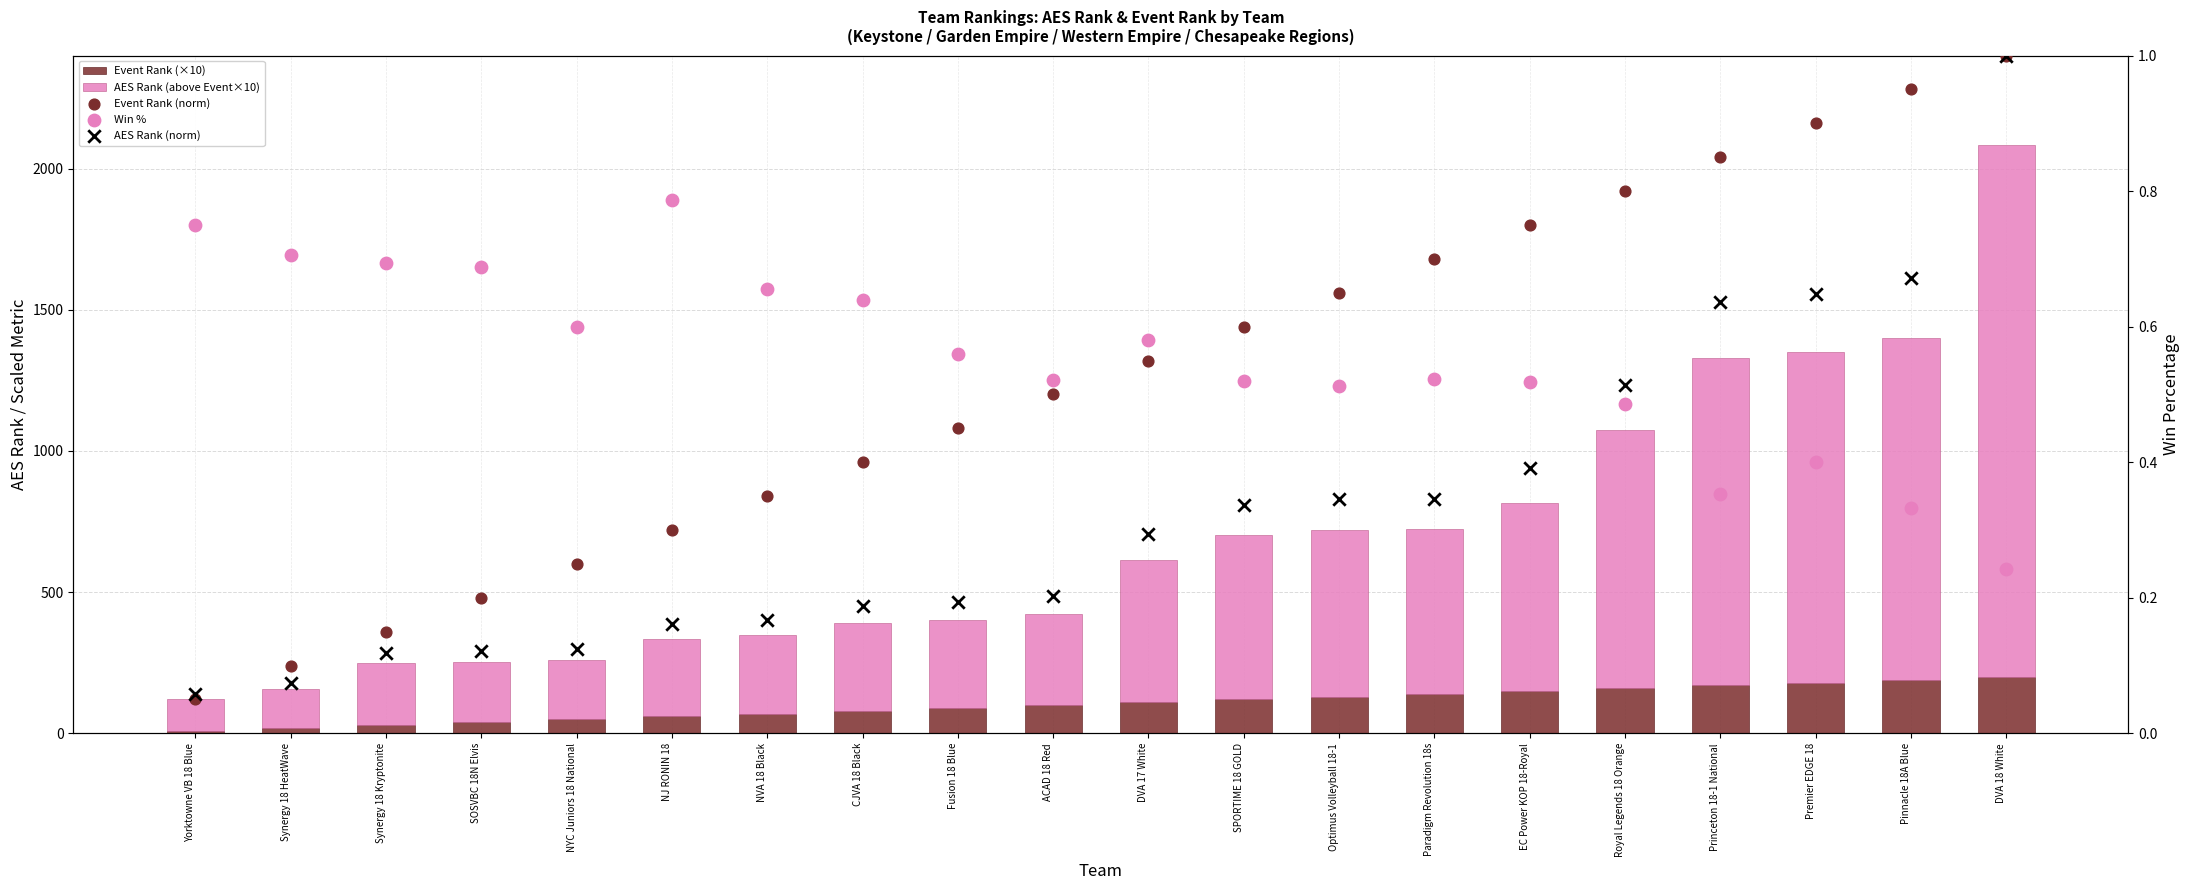

What is the total value across all series at Royal Legends 18 Orange?

1074.8